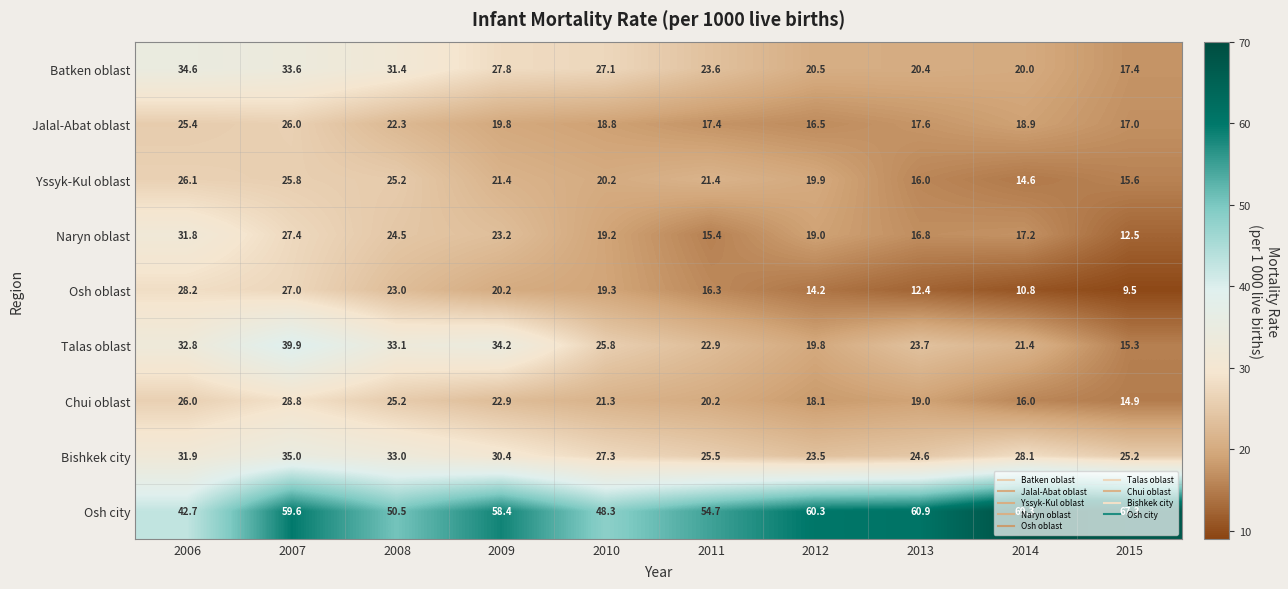

Is it true that Yssyk-Kul oblast equals 9.8 at 2006?

False